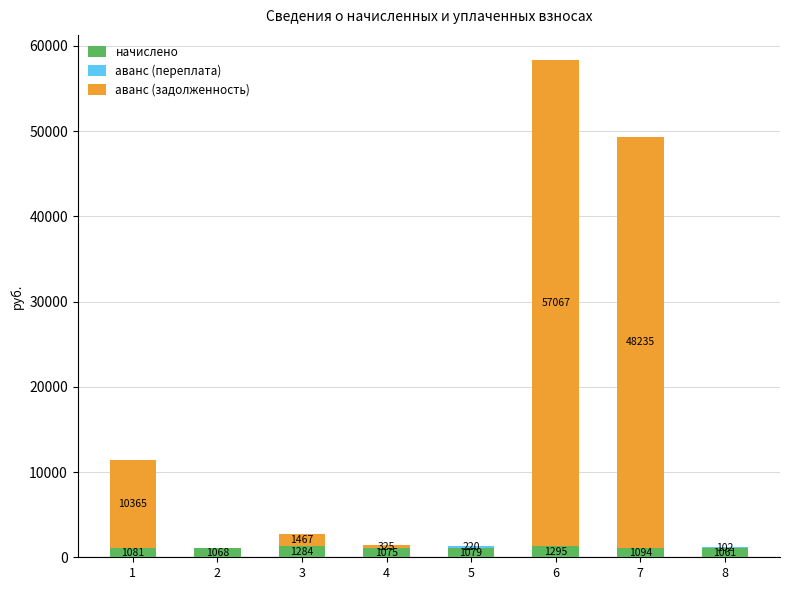

At which category is the sum across all series the highest?

6